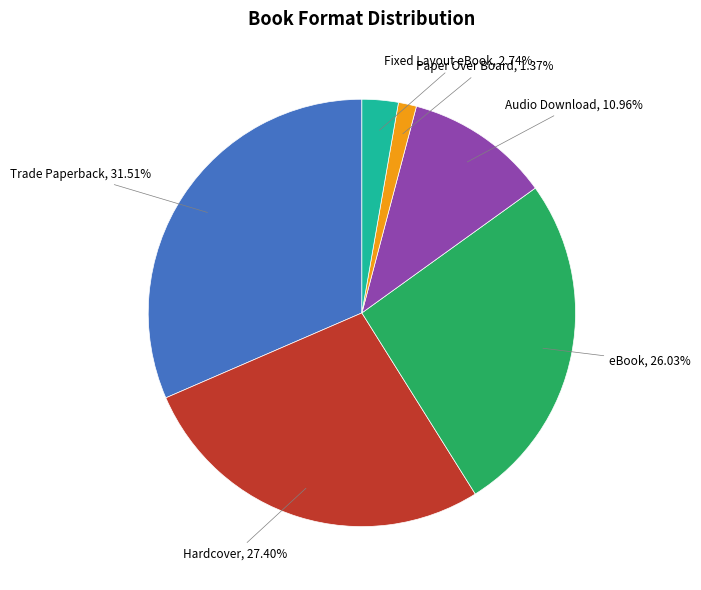

What percentage is the Paper Over Board slice, to the nearest percent?

1%